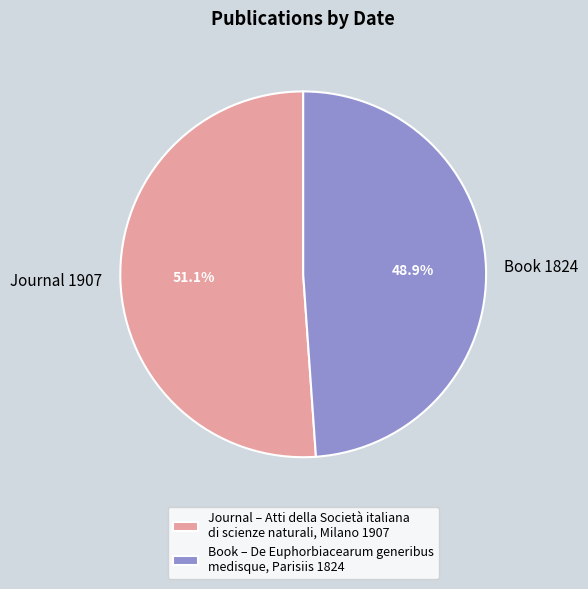

How much of the chart is everything except Book 1824?

51.1%